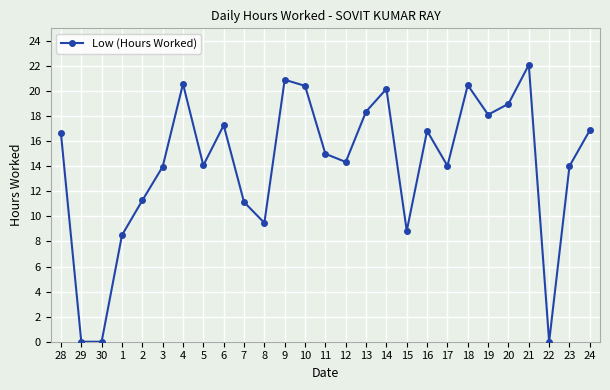

Count the number of data series in this chart.

1